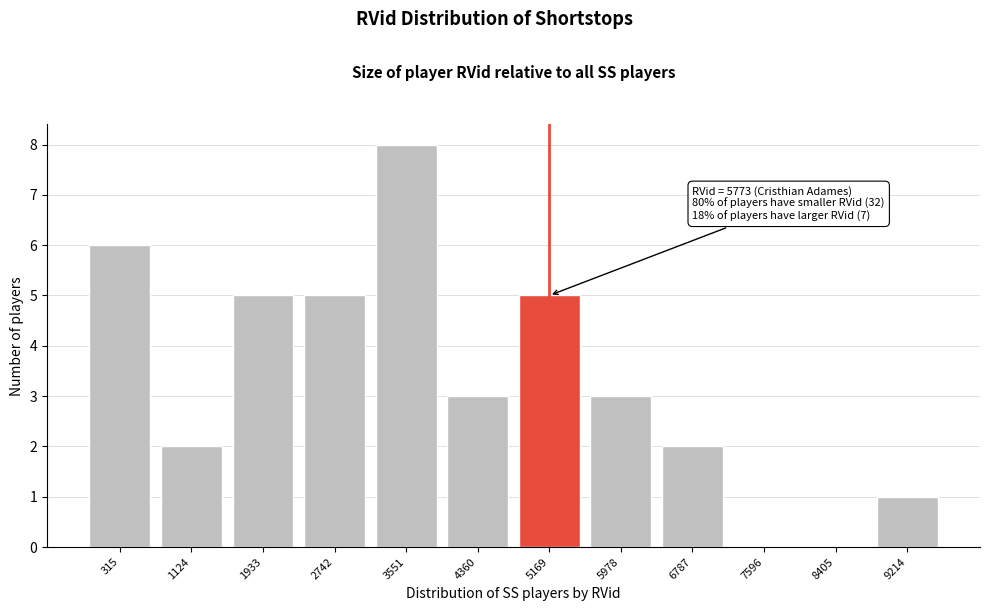

Reading right to left, transcribe all the data shown in this chart.

9214=1	8405=0	7596=0	6787=2	5978=3	5169=5	4360=3	3551=8	2742=5	1933=5	1124=2	315=6